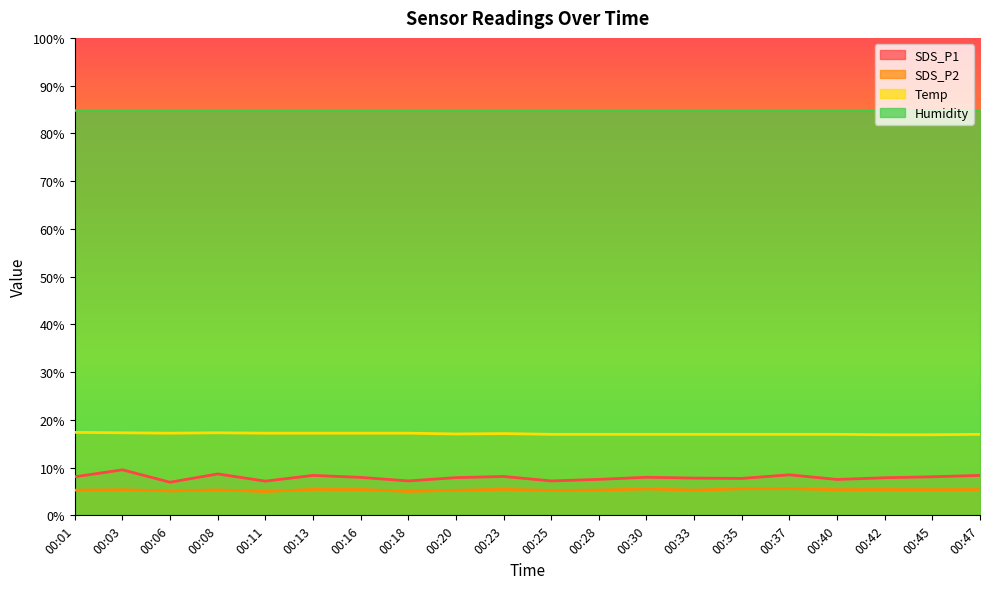

At 00:03, list the series in order from largest to smallest.

Humidity, Temp, SDS_P1, SDS_P2